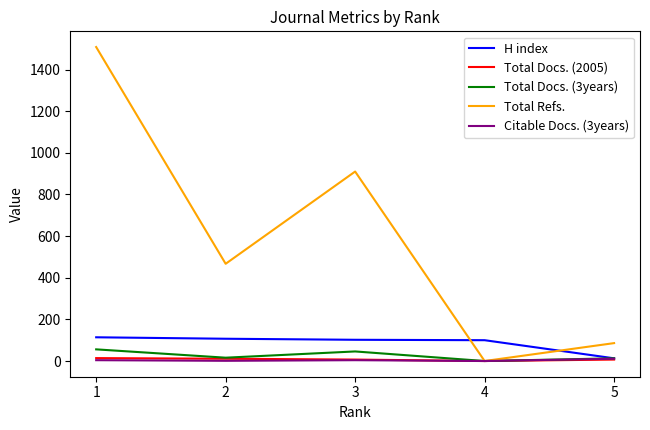

Between 2 and 4, which series saw the biggest shift?

Total Refs.